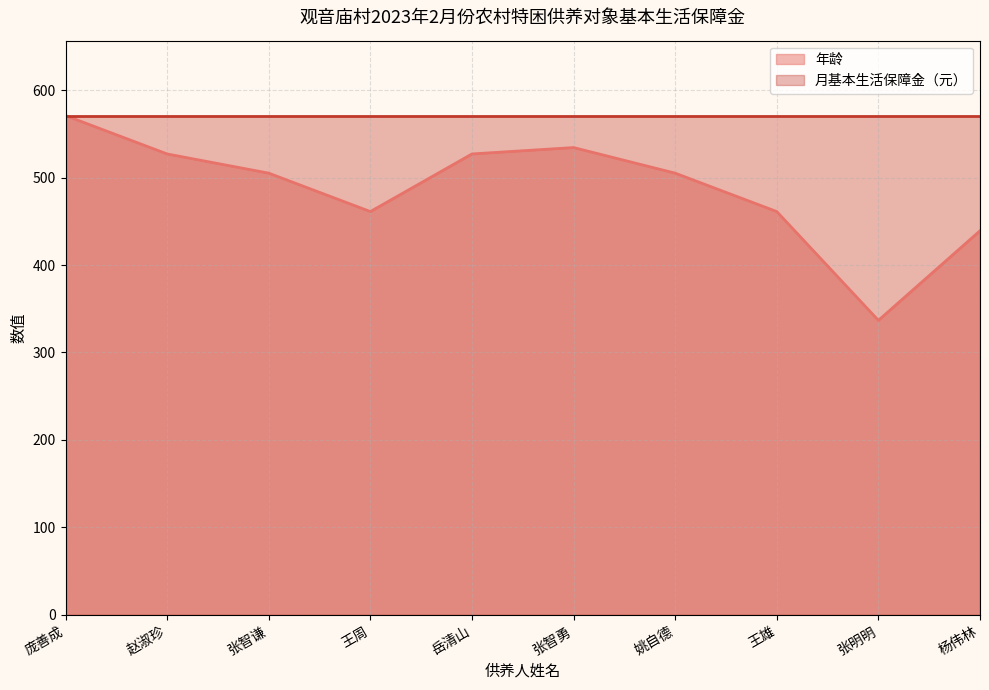

Count the number of values greater than 505.

6